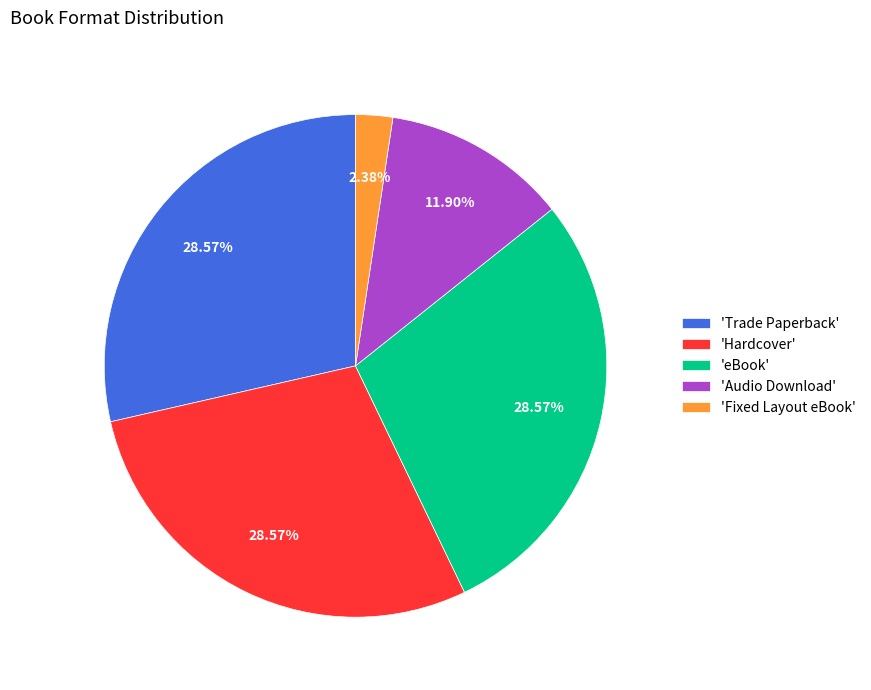

What is the smallest slice in the pie chart?

'Fixed Layout eBook'